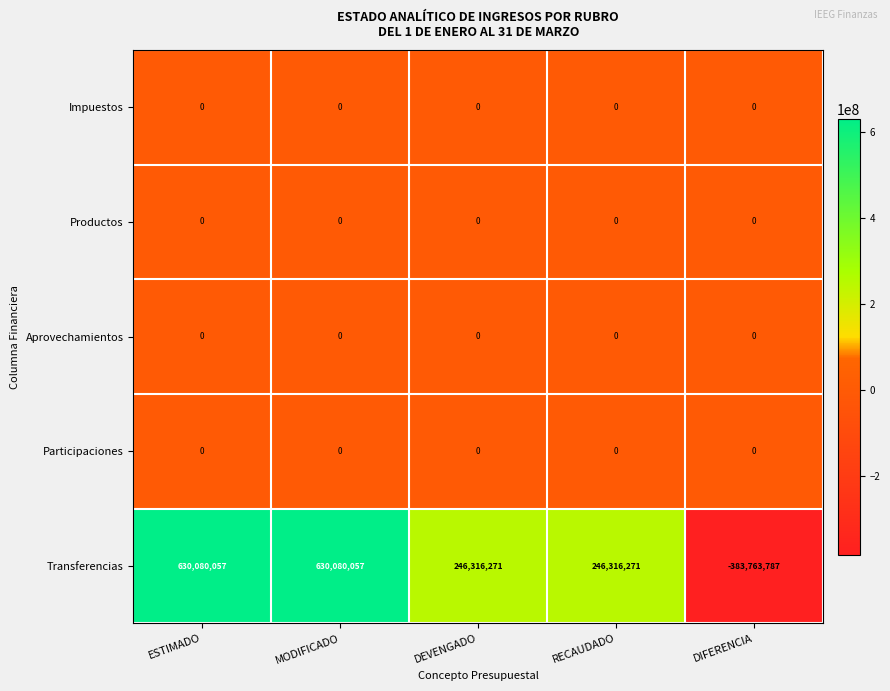

Which label corresponds to the smallest value in the chart?

DIFERENCIA